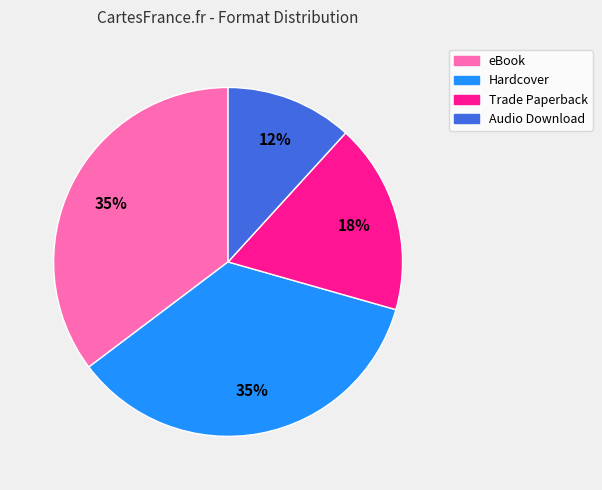

Does eBook represent more than half of the total?

No